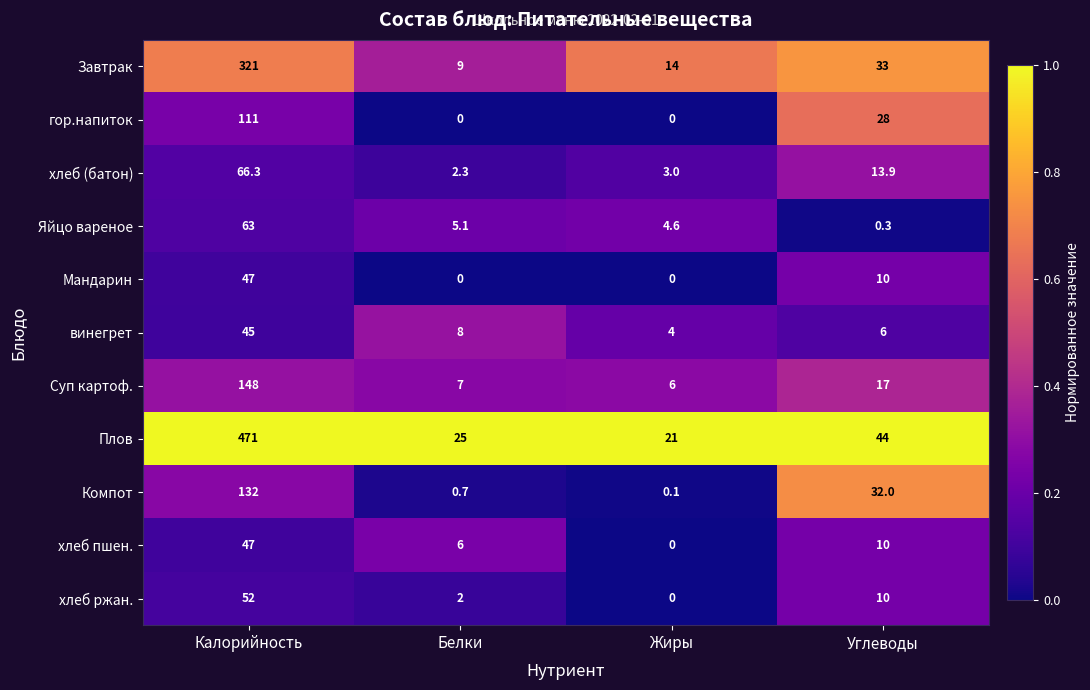

Which series changed the most between Калорийность and Белки?

Плов